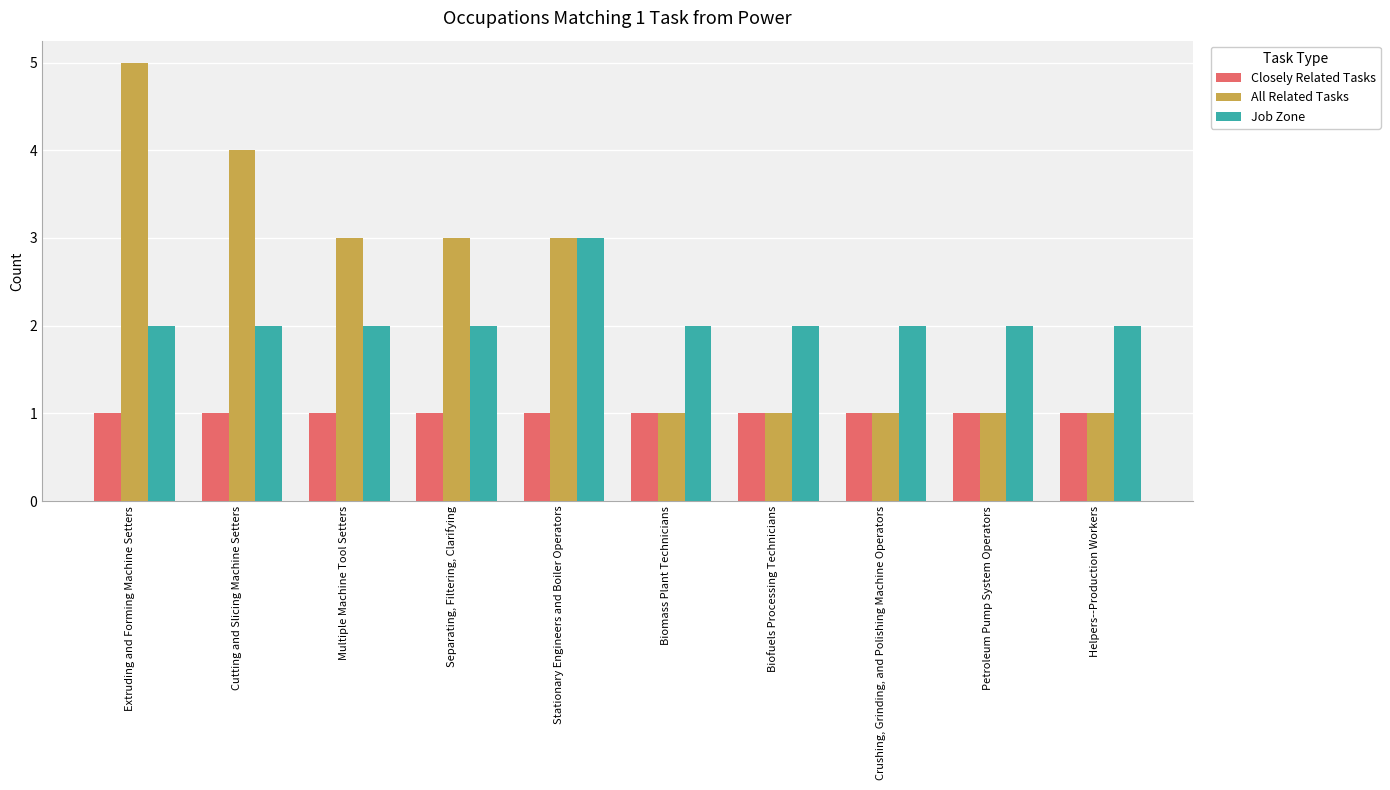

What is the approximate value of All Related Tasks at Biomass Plant Technicians?

1